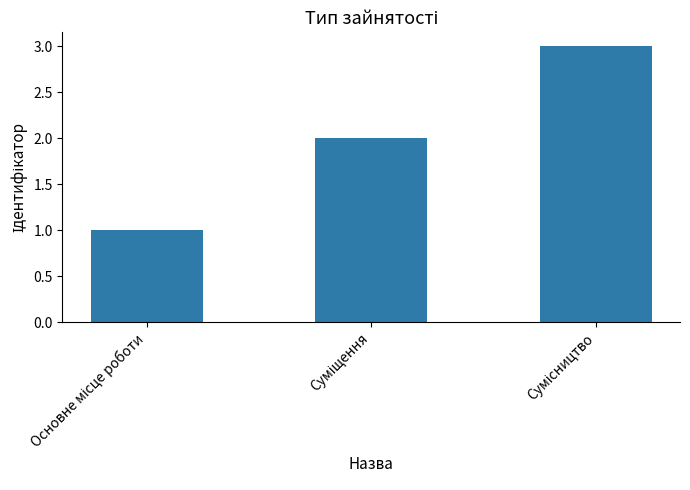

What is the sum of all values?

6